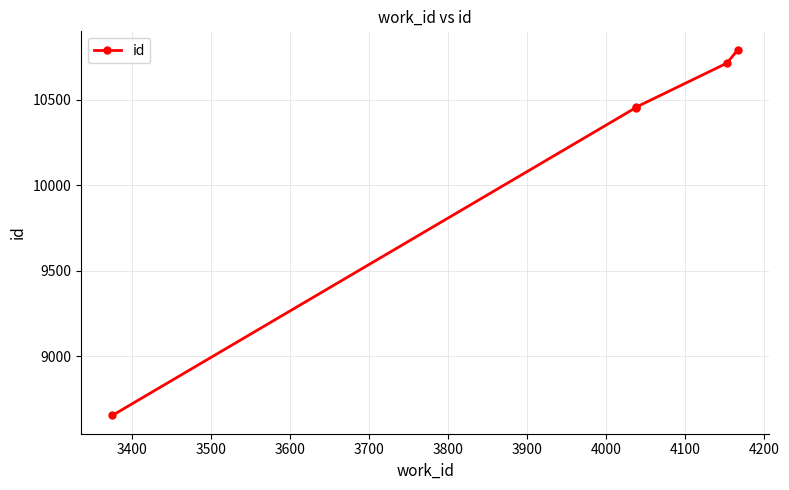

Does the chart display data point markers on the line(s)?

Yes